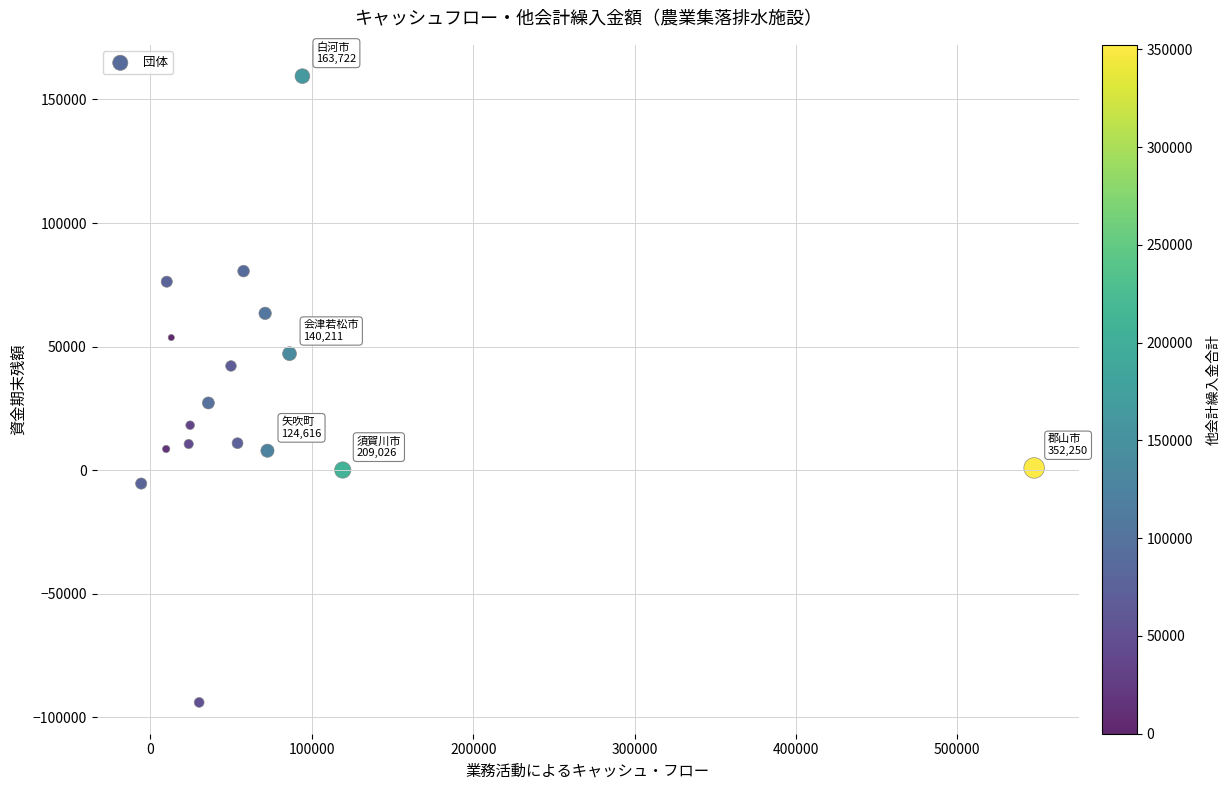

What Y value in the scatter plot is closest to 32751?

27218